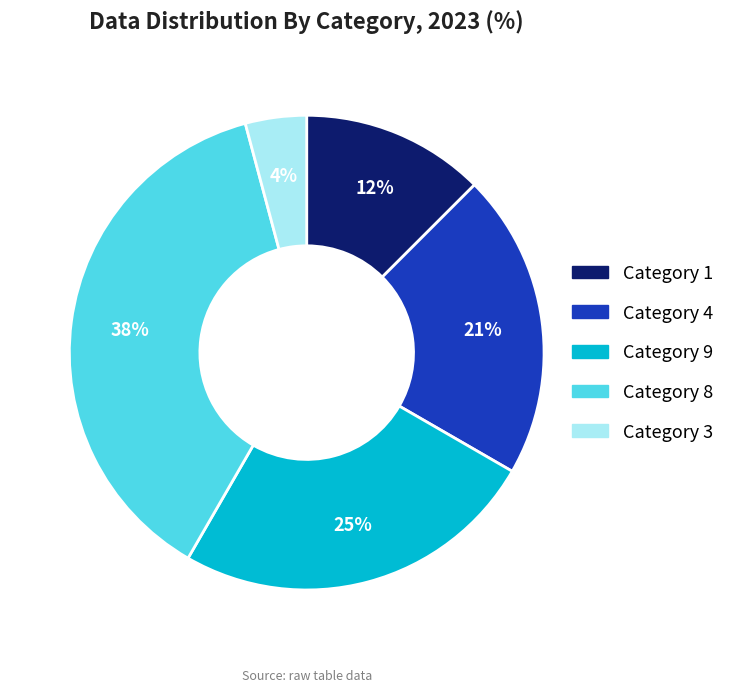

To the nearest percent, what is the average slice percentage?

20%